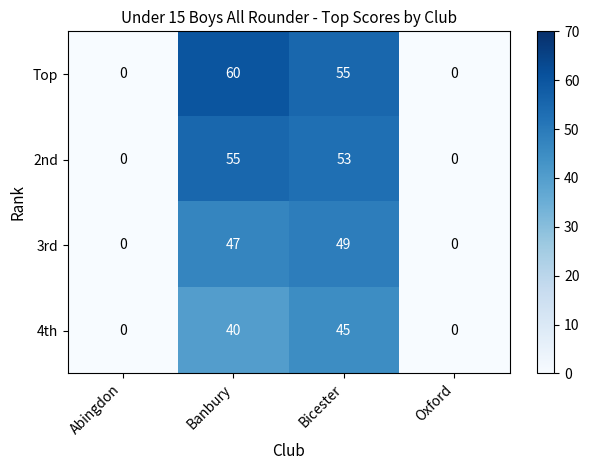

Count the number of categories in the chart.

4